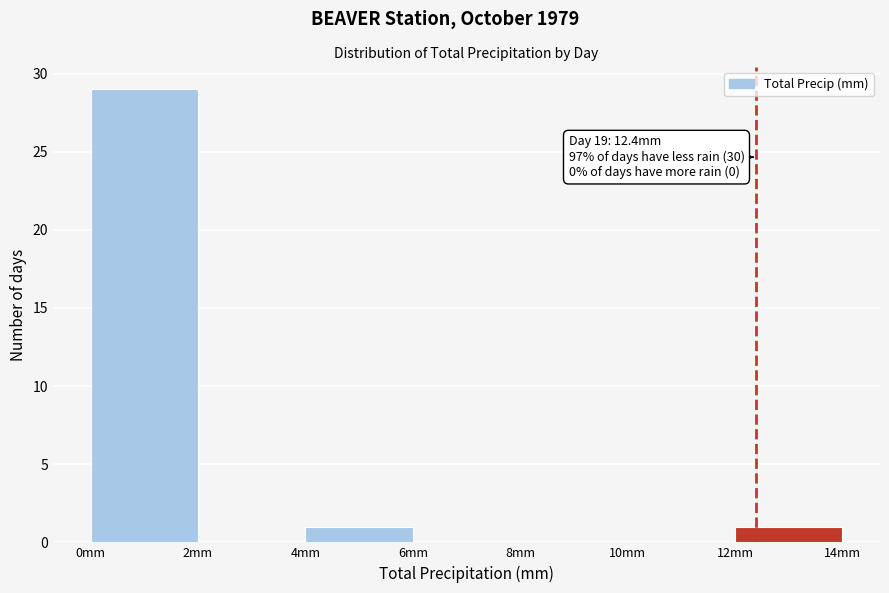

Over which range of the x-axis is the bar tallest?

0 to 2